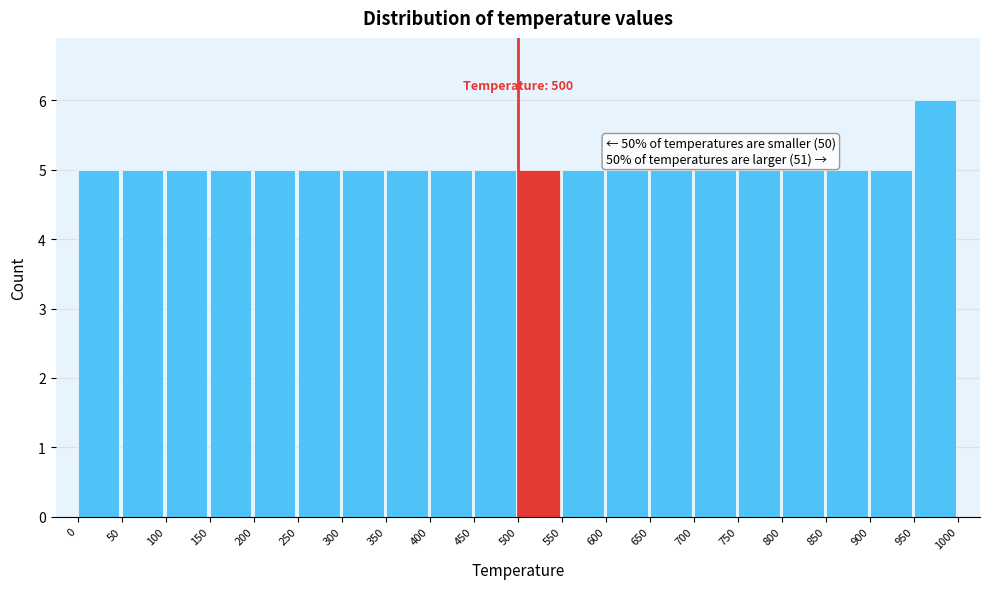

Which range on the x-axis has the tallest bar?

950 to 1000